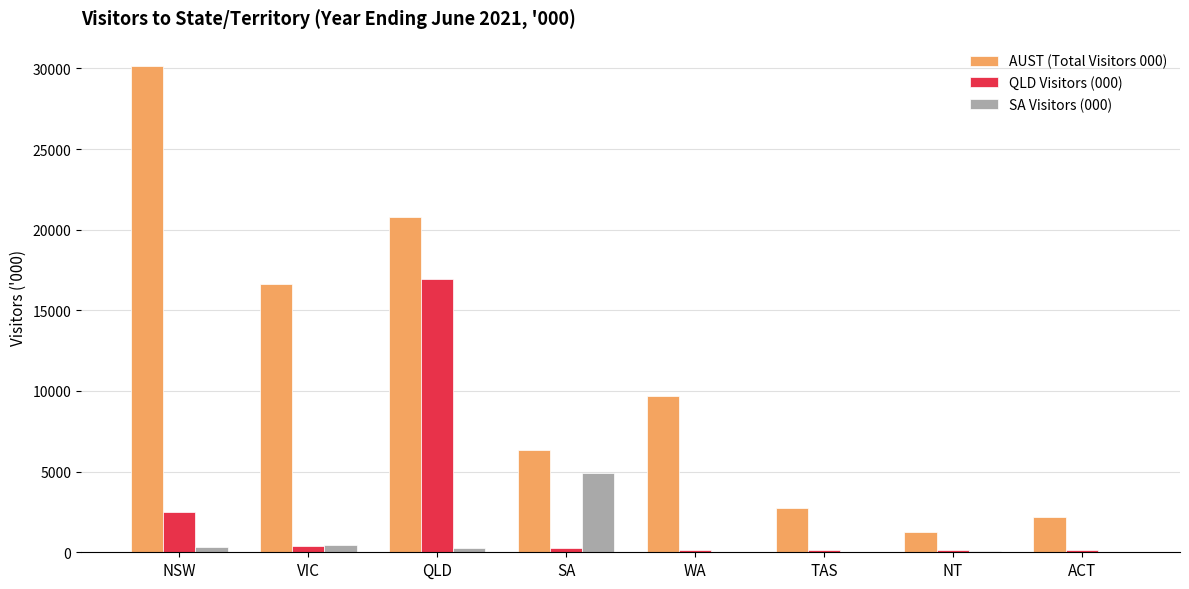

What is the sum of all AUST (Total Visitors 000) values?

89756.1